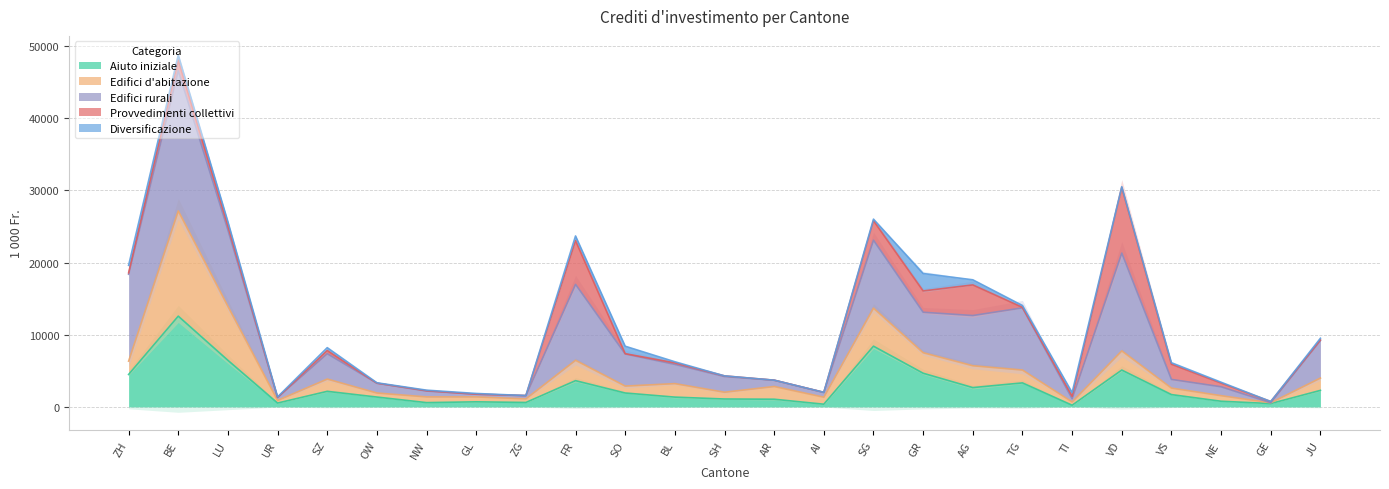

Where is the first local maximum for Aiuto iniziale?

BE